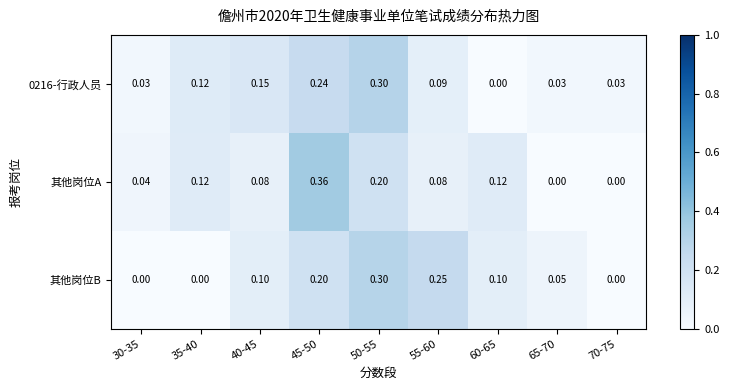

Is the value of 其他岗位B at 30-35 greater than the value of 0216-行政人员 at 40-45?

No